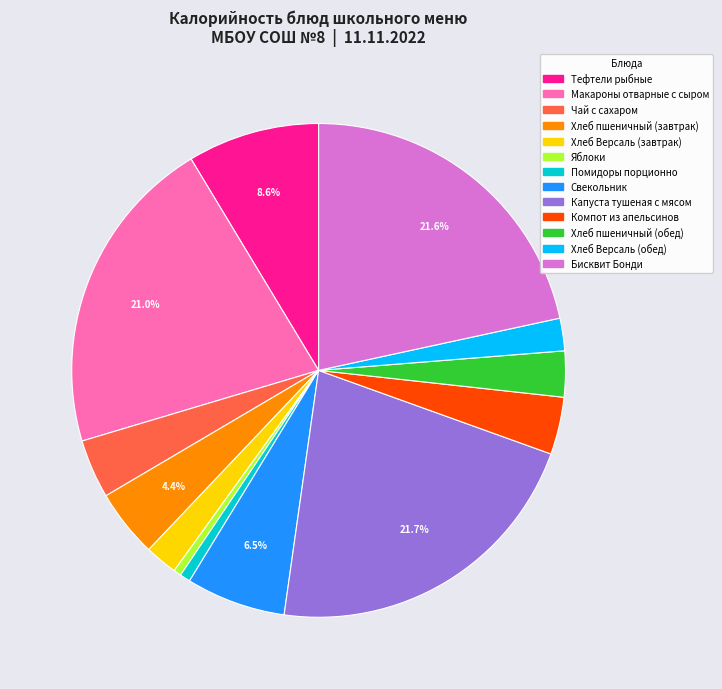

What is the ratio of the value at Тефтели рыбные to the value at Макароны отварные с сыром?

0.4